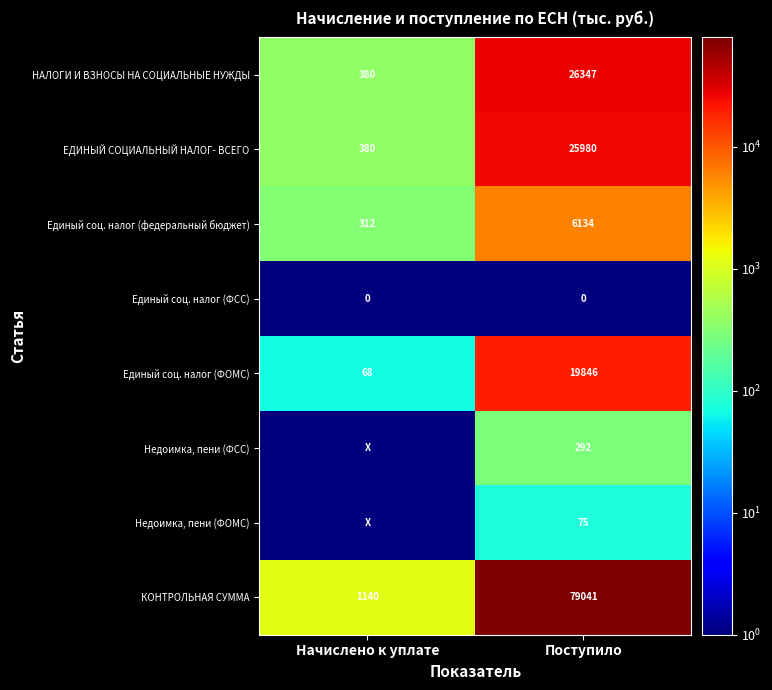

At Поступило, list the series in order from largest to smallest.

КОНТРОЛЬНАЯ СУММА, НАЛОГИ И ВЗНОСЫ НА СОЦИАЛЬНЫЕ НУЖДЫ, ЕДИНЫЙ СОЦИАЛЬНЫЙ НАЛОГ- ВСЕГО, Единый соц. налог (ФОМС), Единый соц. налог (федеральный бюджет), Недоимка, пени (ФСС), Недоимка, пени (ФОМС), Единый соц. налог (ФСС)